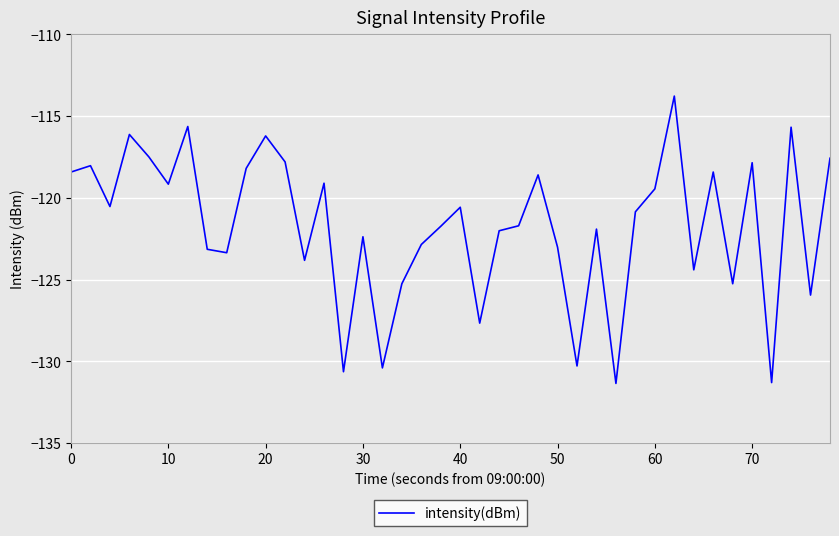

What is the minimum value shown in the chart?

-131.4